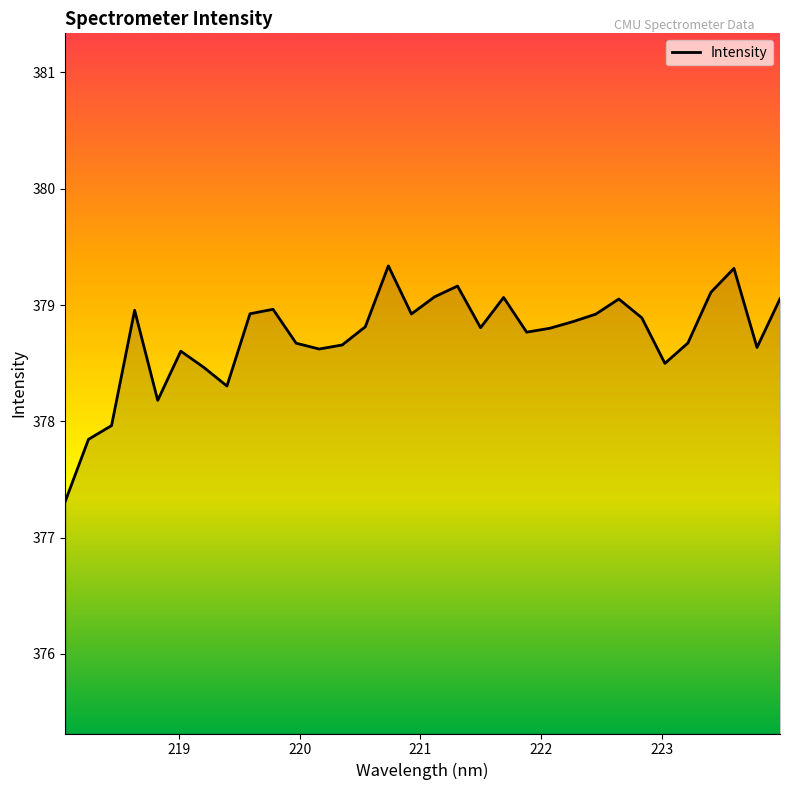

What is the maximum value shown in the chart?

379.3